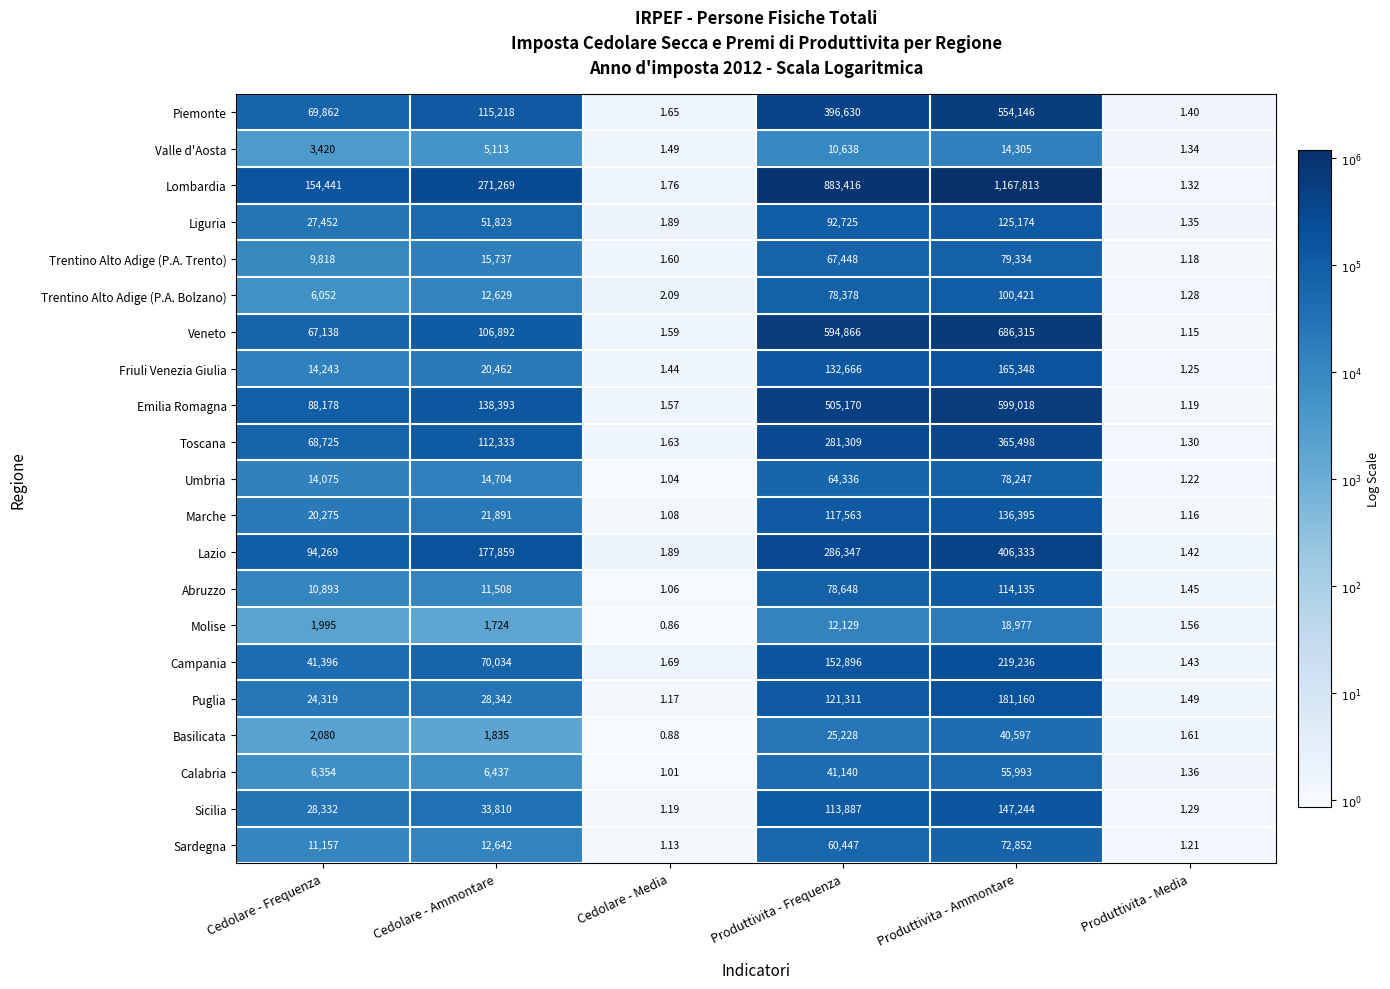

Rank the series by their maximum value, from highest to lowest.

Lombardia, Veneto, Emilia Romagna, Piemonte, Lazio, Toscana, Campania, Puglia, Friuli Venezia Giulia, Sicilia, Marche, Liguria, Abruzzo, Trentino Alto Adige (P.A. Bolzano), Trentino Alto Adige (P.A. Trento), Umbria, Sardegna, Calabria, Basilicata, Molise, Valle d'Aosta